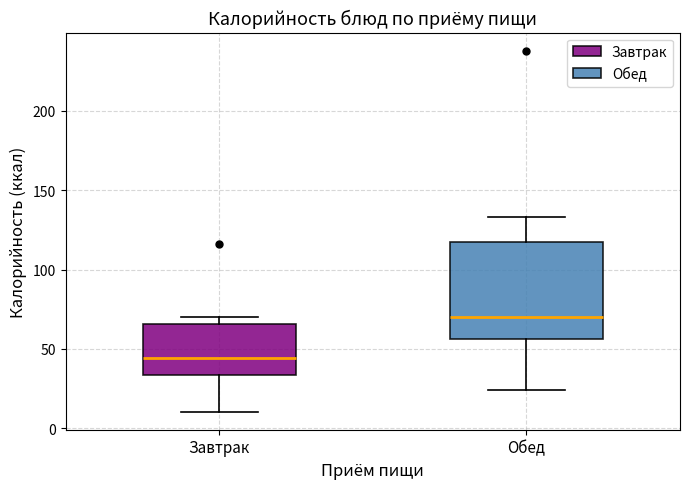

Comparing the boxes themselves (not the whiskers), which one is the tallest?

Обед